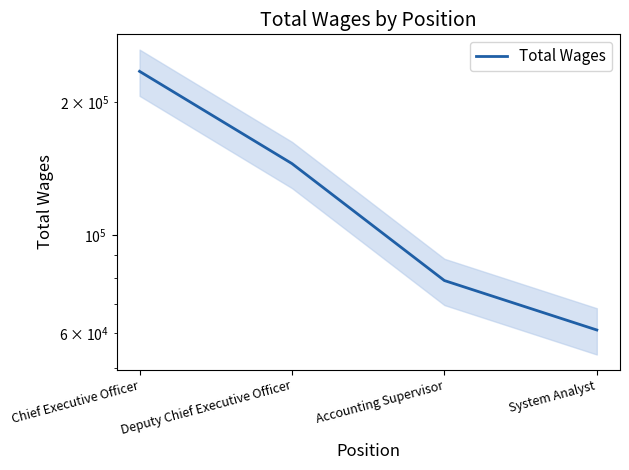

How many values are between 78957 and 234828?

3